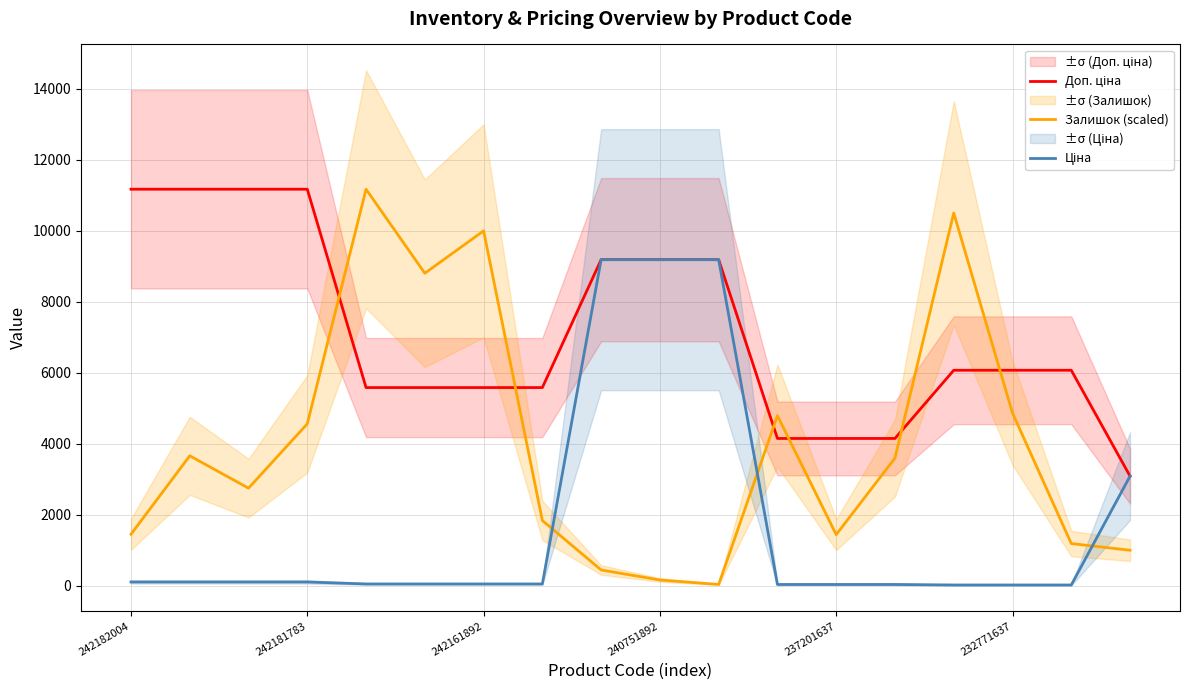

True or false: Залишок (scaled) has a value of 167.5 at 240751892.

True